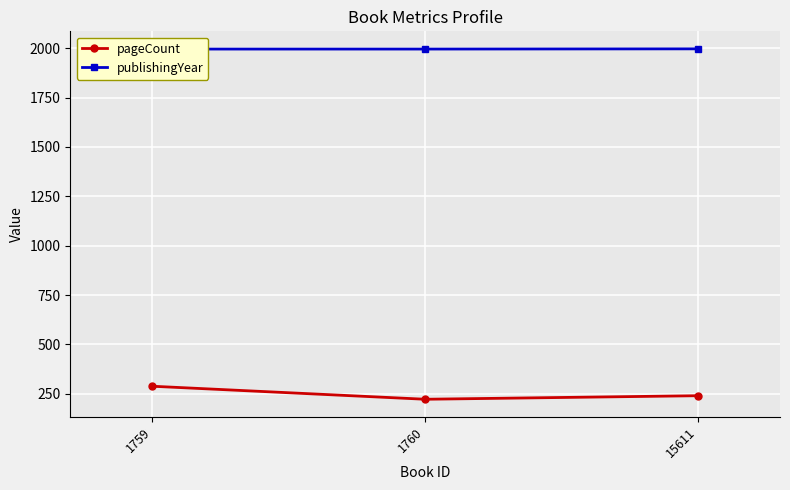

At which label does publishingYear reach its peak?

15611